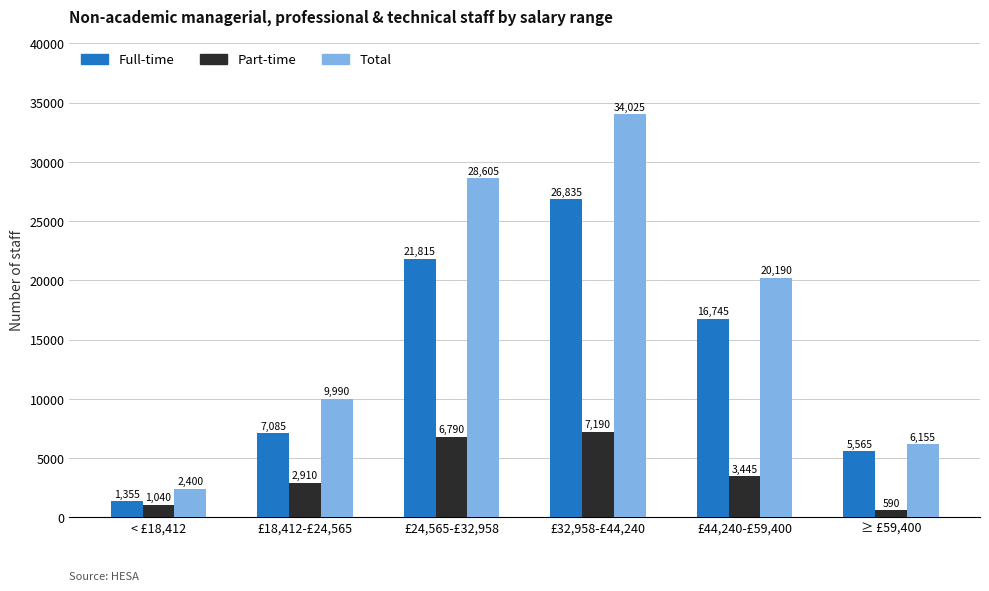

Reading left to right, list all the values displayed in this chart.

Full-time: < £18,412=1355	£18,412-£24,565=7085	£24,565-£32,958=21815	£32,958-£44,240=26835	£44,240-£59,400=16745	≥ £59,400=5565
Part-time: < £18,412=1040	£18,412-£24,565=2910	£24,565-£32,958=6790	£32,958-£44,240=7190	£44,240-£59,400=3445	≥ £59,400=590
Total: < £18,412=2400	£18,412-£24,565=9990	£24,565-£32,958=28605	£32,958-£44,240=34025	£44,240-£59,400=20190	≥ £59,400=6155